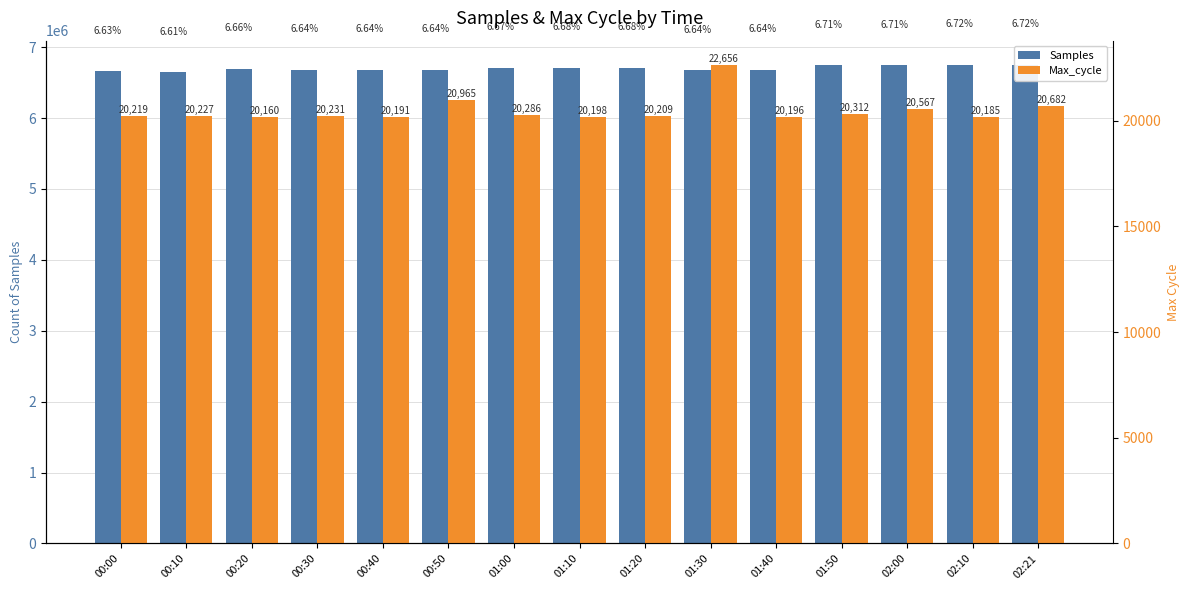

What is the total value across all series at 00:00?

6680125